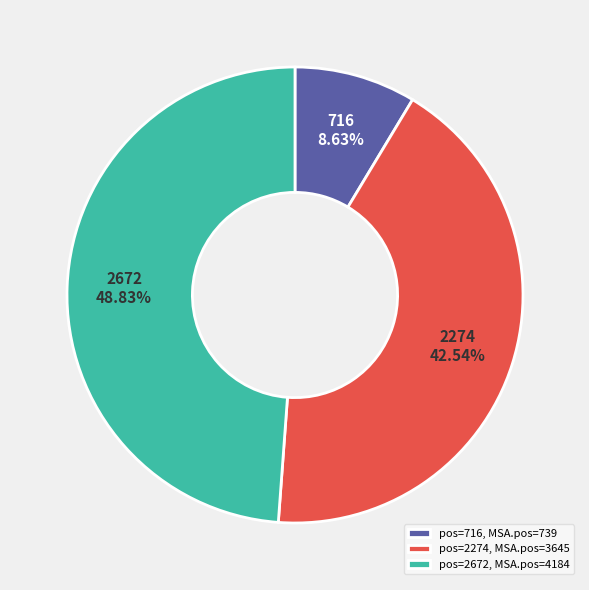

Which category has the smallest portion of the pie?

716